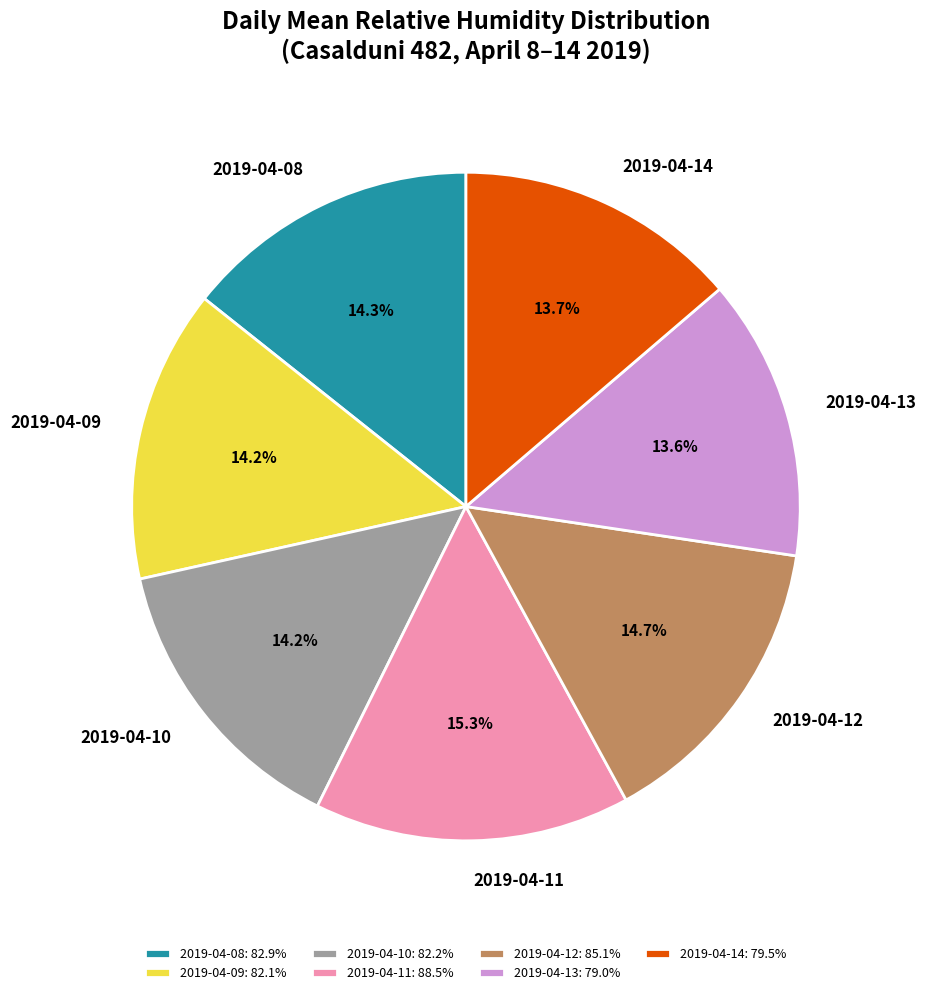

Approximately how many times larger is the value at 2019-04-13 compared to 2019-04-12?

0.9